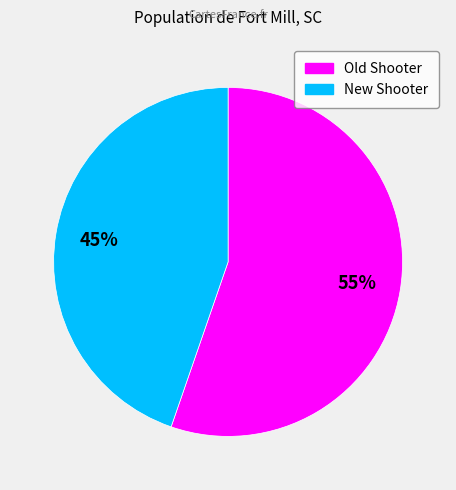

What is the ratio of the value at Old Shooter to the value at New Shooter?

1.2